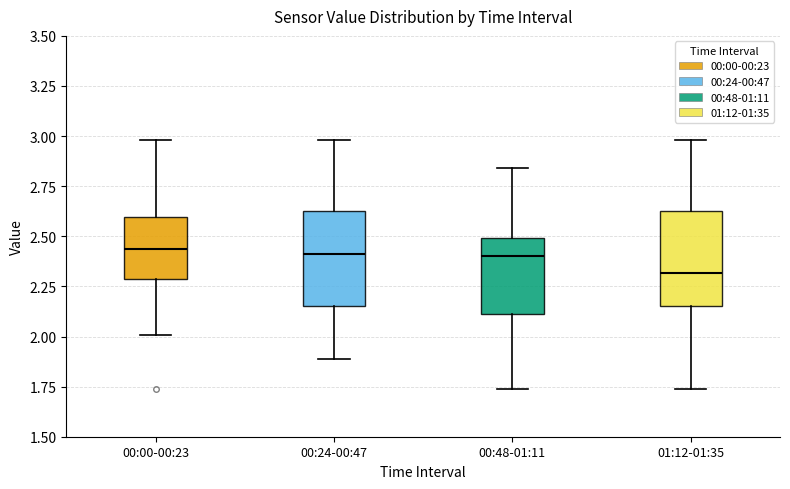

Reading left to right, read every box against the y-axis: the position of its median line, the range the box covers, and the ends of its whiskers. The values are not printed on the chart, so give them approximately, as read against the axis.

00:00-00:23: median 2.45, box 2.30 to 2.60, whiskers 2.00 to 3.00
00:24-00:47: median 2.40, box 2.15 to 2.65, whiskers 1.90 to 3.00
00:48-01:11: median 2.40, box 2.10 to 2.50, whiskers 1.75 to 2.85
01:12-01:35: median 2.30, box 2.15 to 2.65, whiskers 1.75 to 3.00